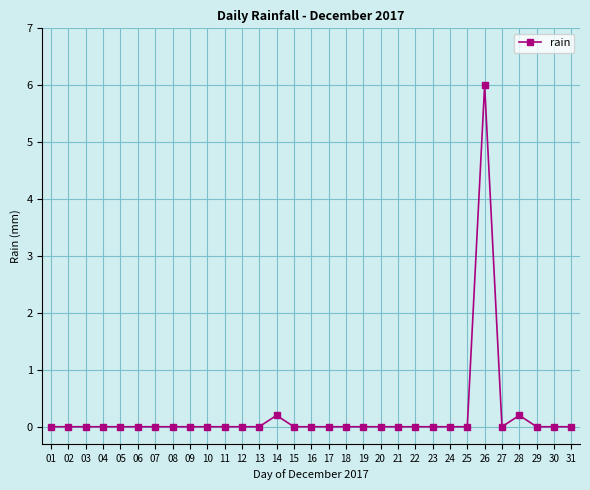

What is the difference between the second highest and minimum values?

0.2